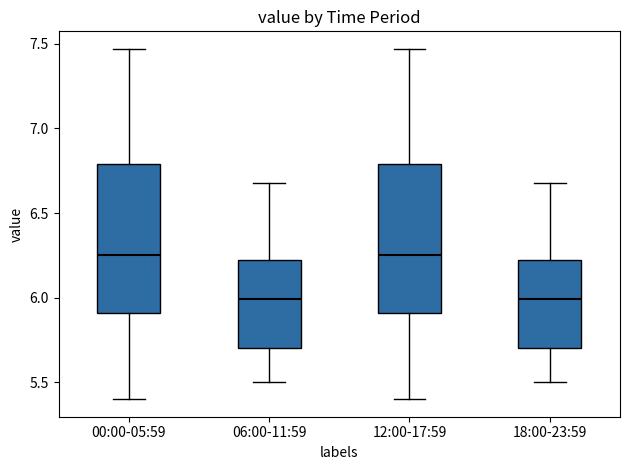

Where does the upper whisker of the box for 12:00-17:59 end on the y-axis? The values are not printed on the chart, so give them approximately, as read against the axis.

7.45